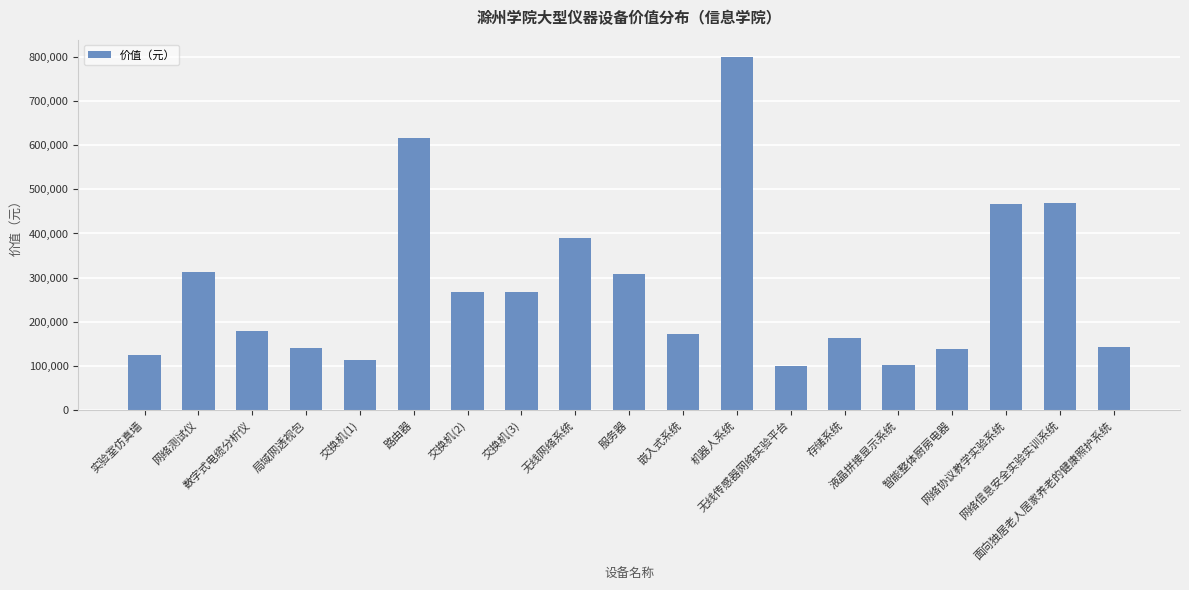

How many data points are above 179845?

10